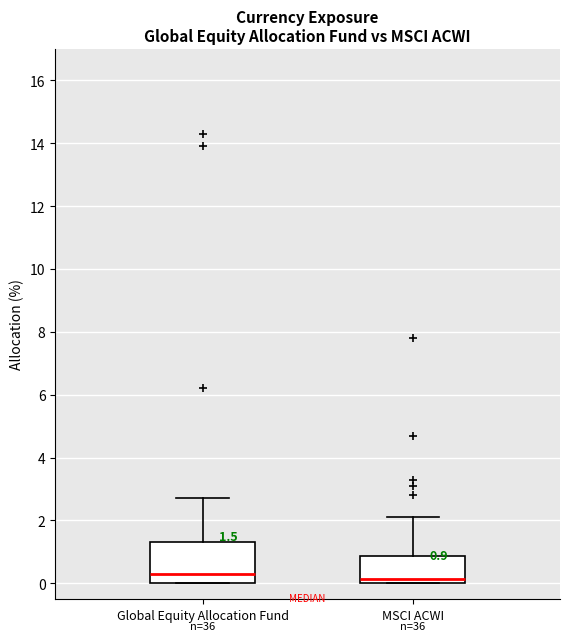

Comparing the boxes themselves (not the whiskers), which one is the tallest?

Global Equity Allocation Fund